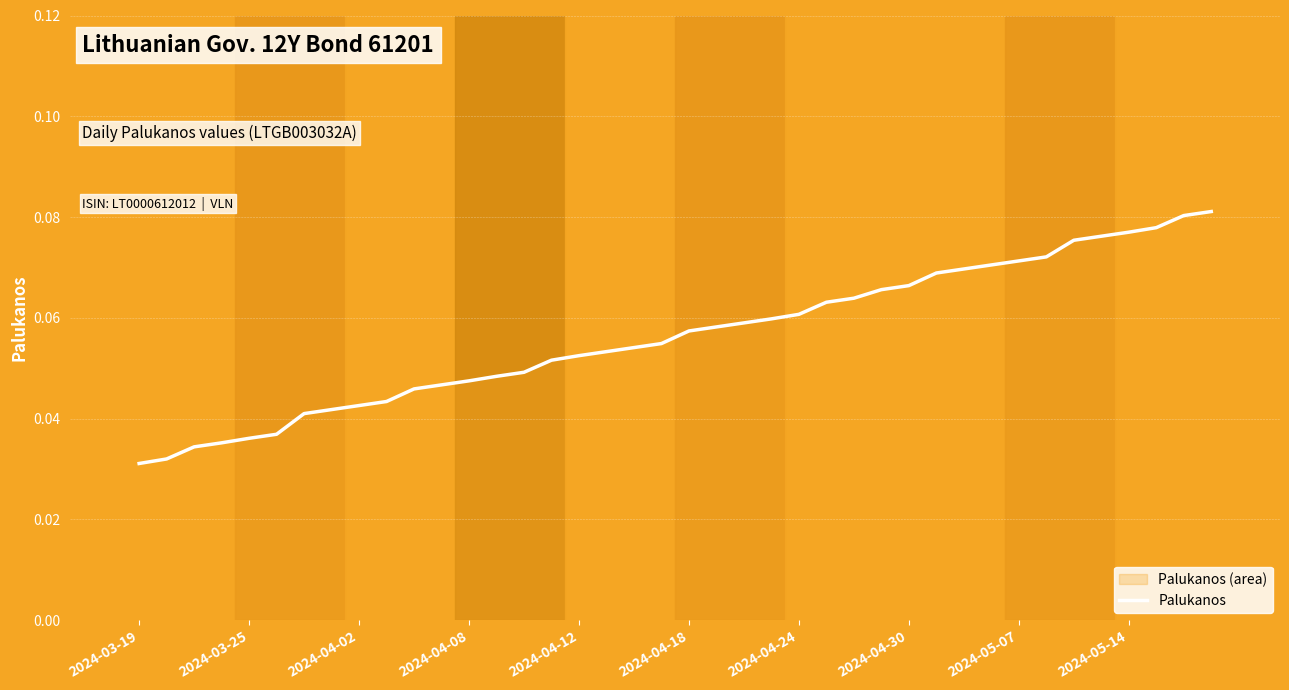

True or false: there are more than 2 points higher than both neighbors.

False